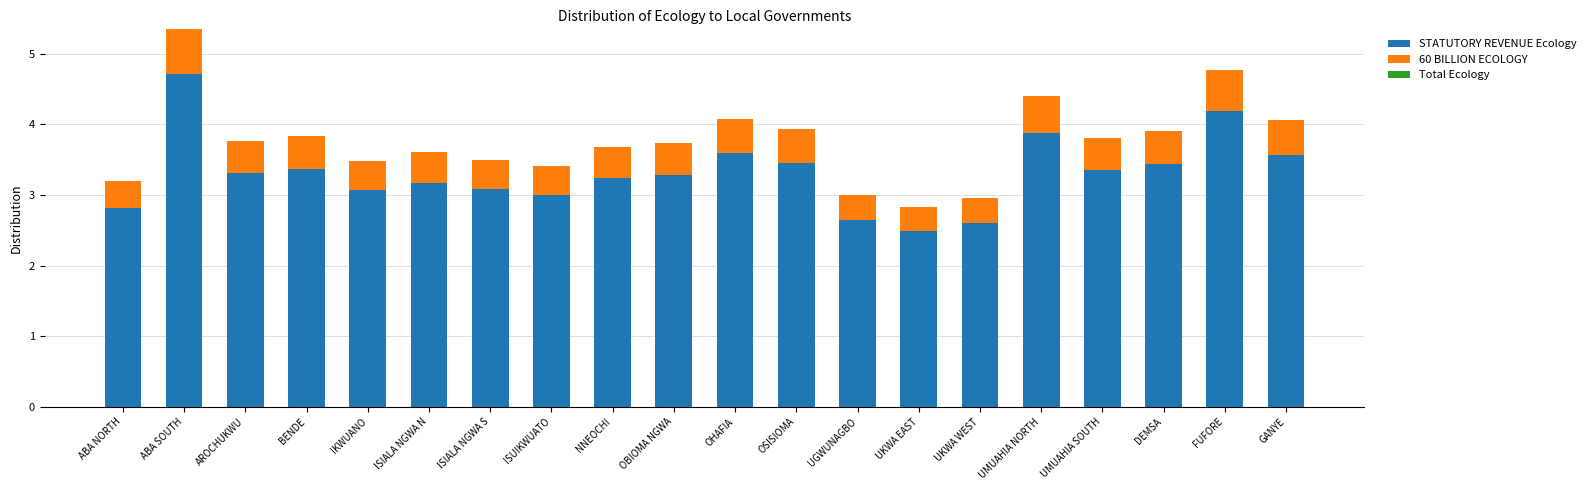

What is the maximum value for STATUTORY REVENUE Ecology?

4.7